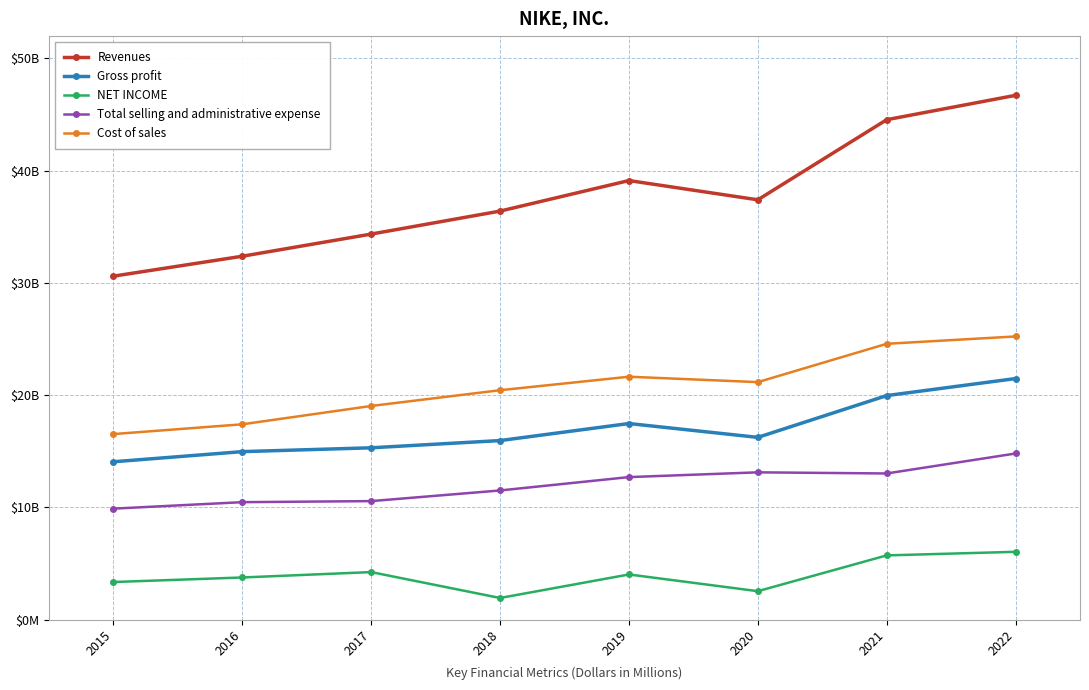

Which series has the widest spread of values?

Revenues